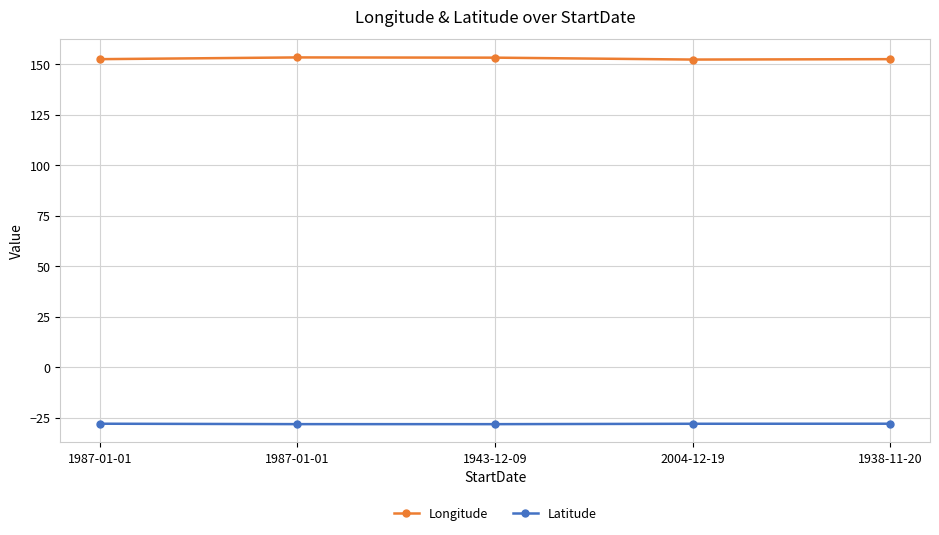

Which series has the largest total across all categories?

Longitude